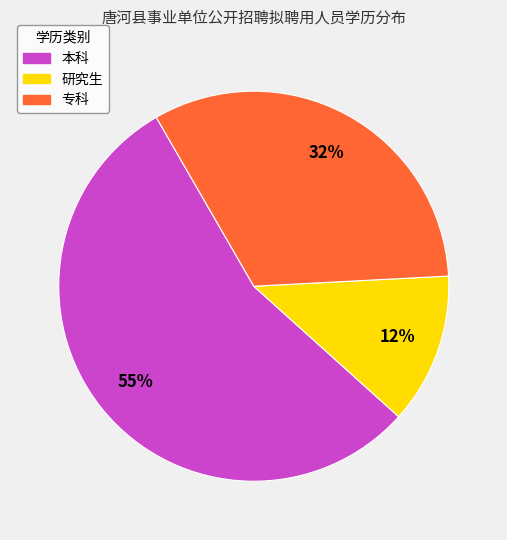

Between 专科 and 本科, which is larger?

本科